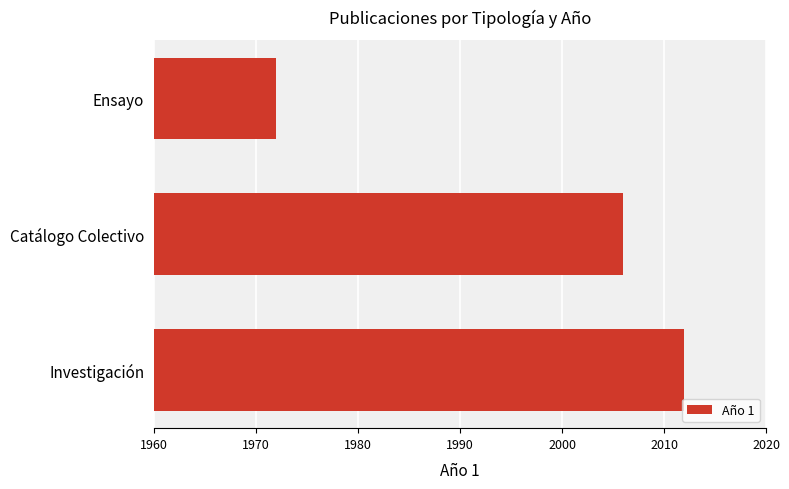

Which category has the highest value across all series?

Investigación